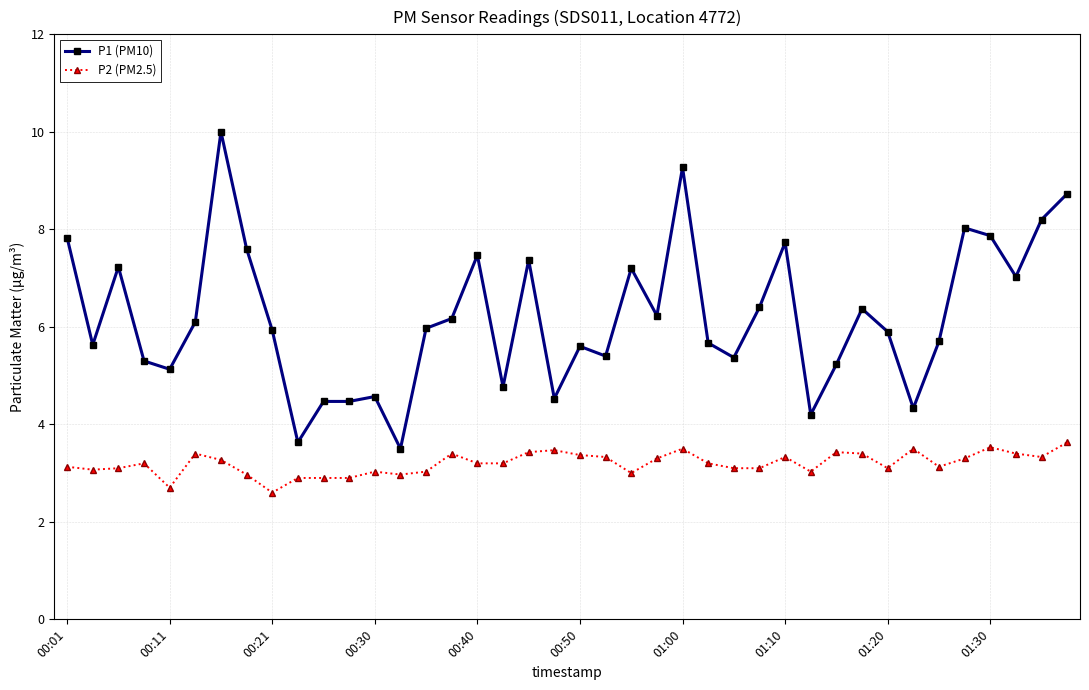

Which series has the largest total across all categories?

P1 (PM10)